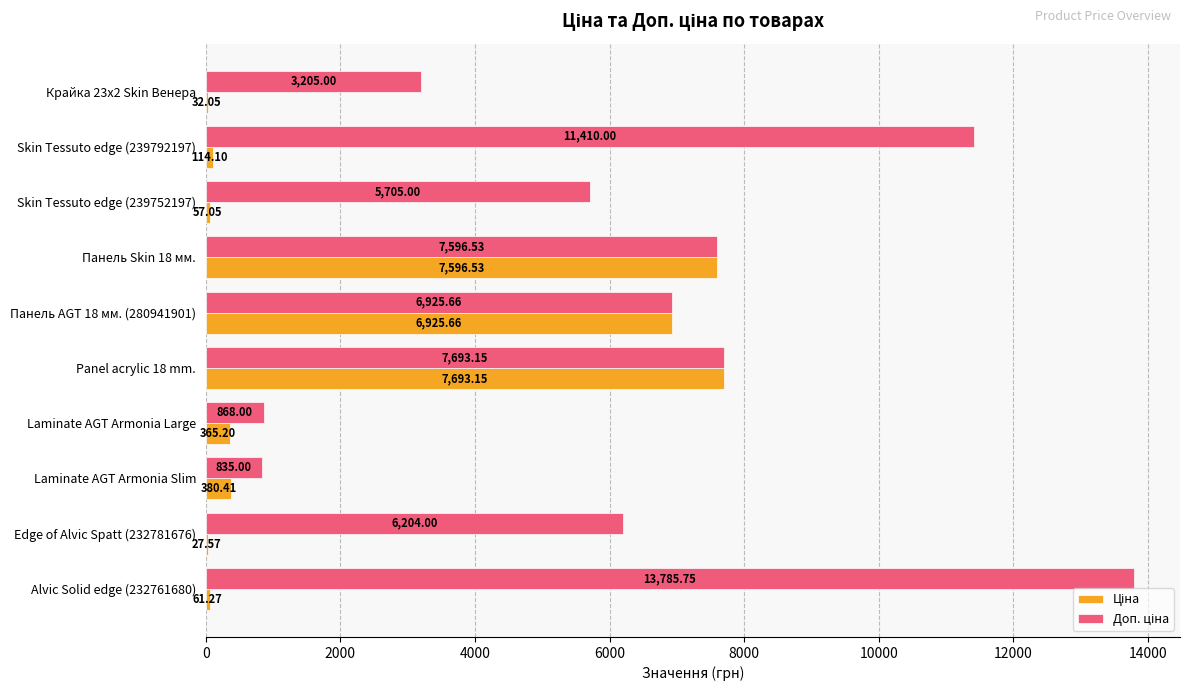

How many distinct data groups are displayed?

2